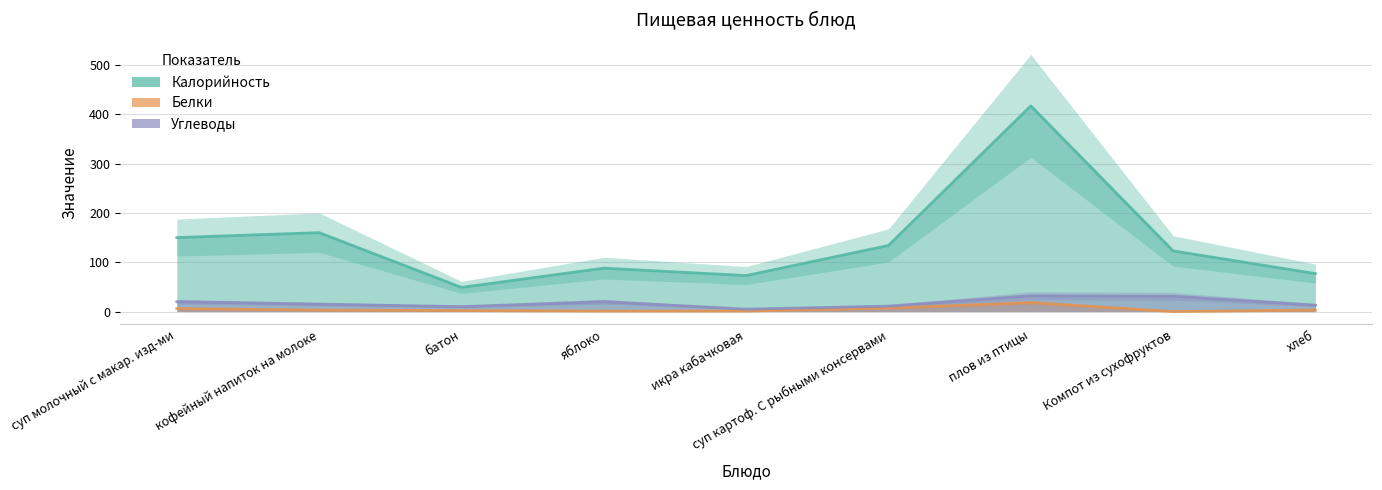

What is the average value of the Углеводы series?

17